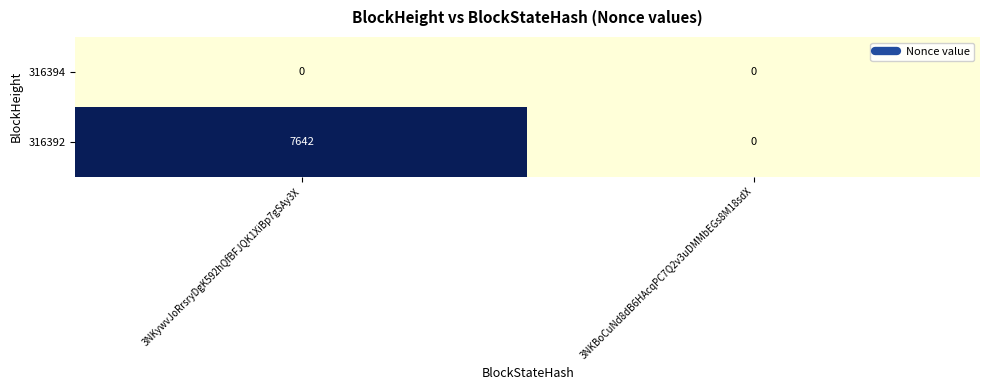

Which series has the widest spread of values?

316392